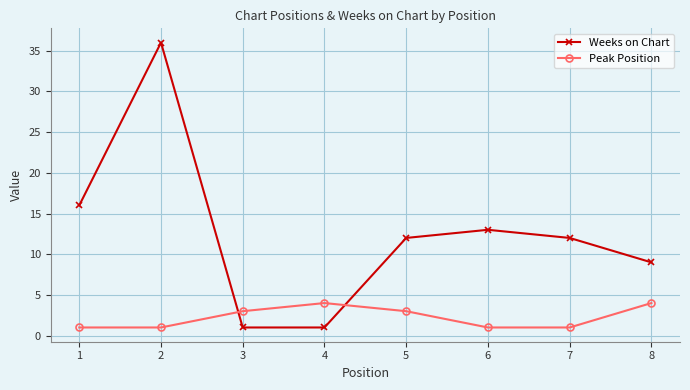

Reading left to right, list all the values displayed in this chart.

Weeks on Chart: 1=16	2=36	3=1	4=1	5=12	6=13	7=12	8=9
Peak Position: 1=1	2=1	3=3	4=4	5=3	6=1	7=1	8=4